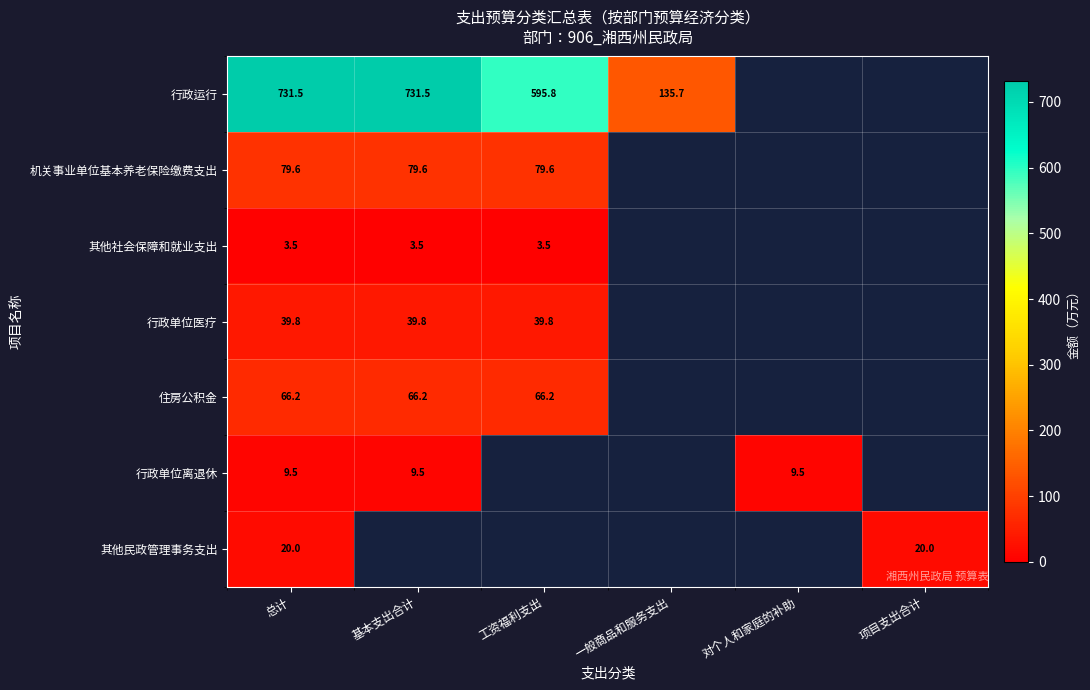

Rank the series at 总计 from lowest to highest value.

其他社会保障和就业支出, 行政单位离退休, 其他民政管理事务支出, 行政单位医疗, 住房公积金, 机关事业单位基本养老保险缴费支出, 行政运行